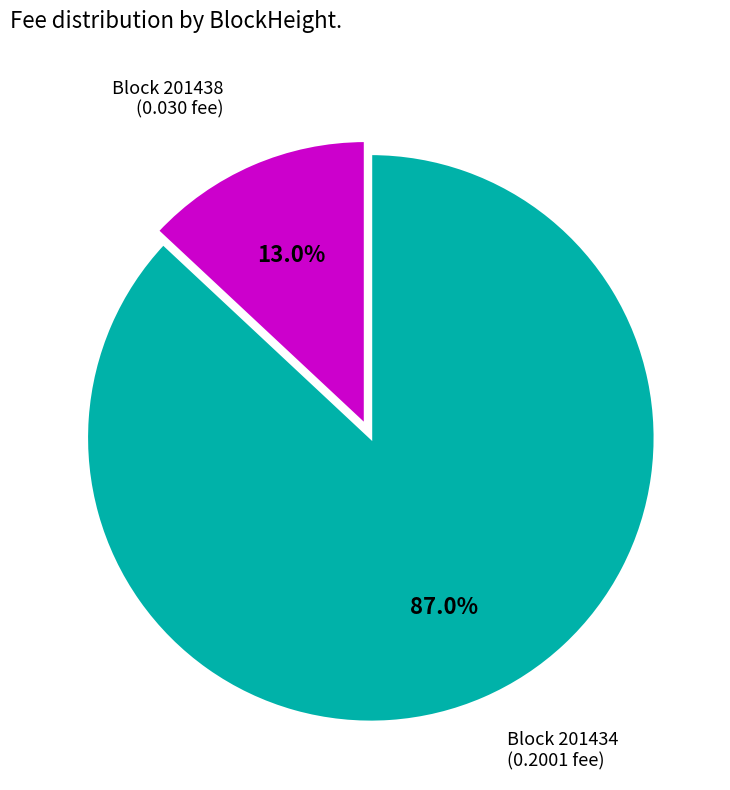

Does any single category account for the majority?

Yes